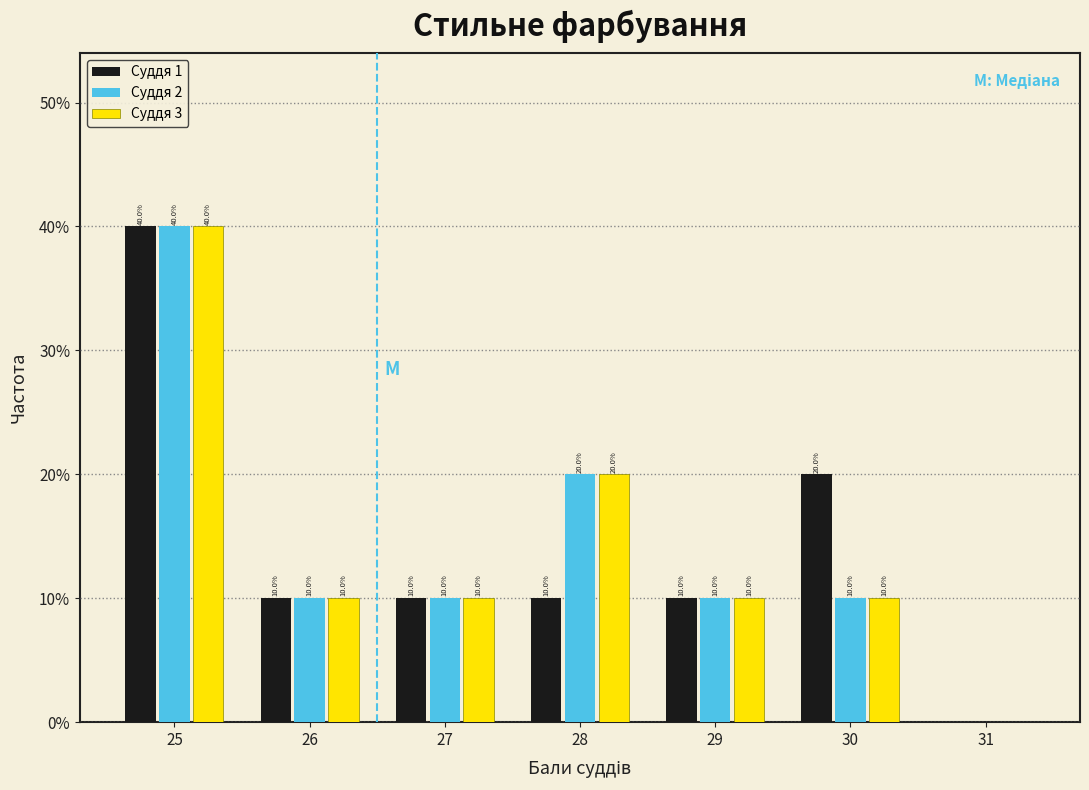

In the Суддя 1 series, which range on the x-axis has the tallest bar?

24.5 to 25.5